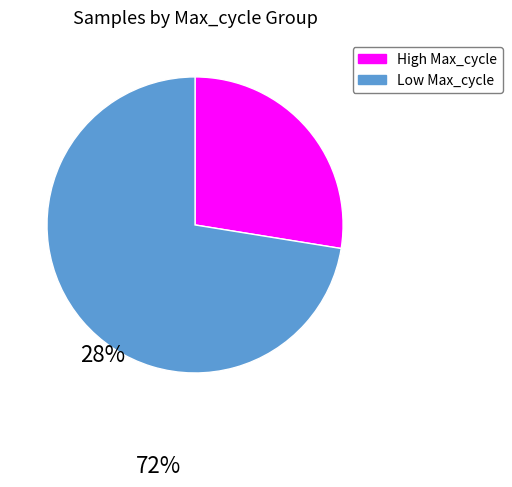

Is there any slice that represents more than half of the pie?

Yes